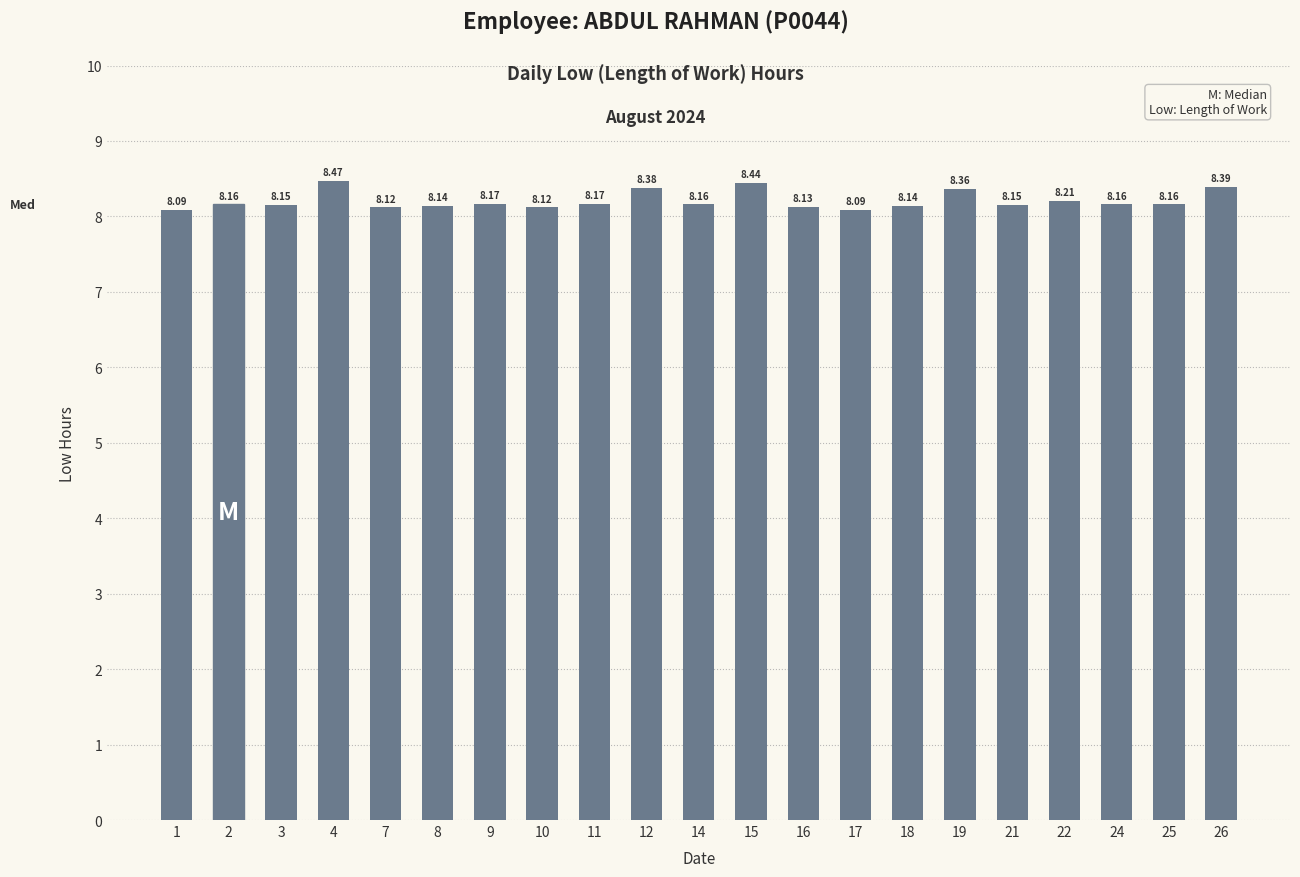

Between 21 and 17, which is larger?

21